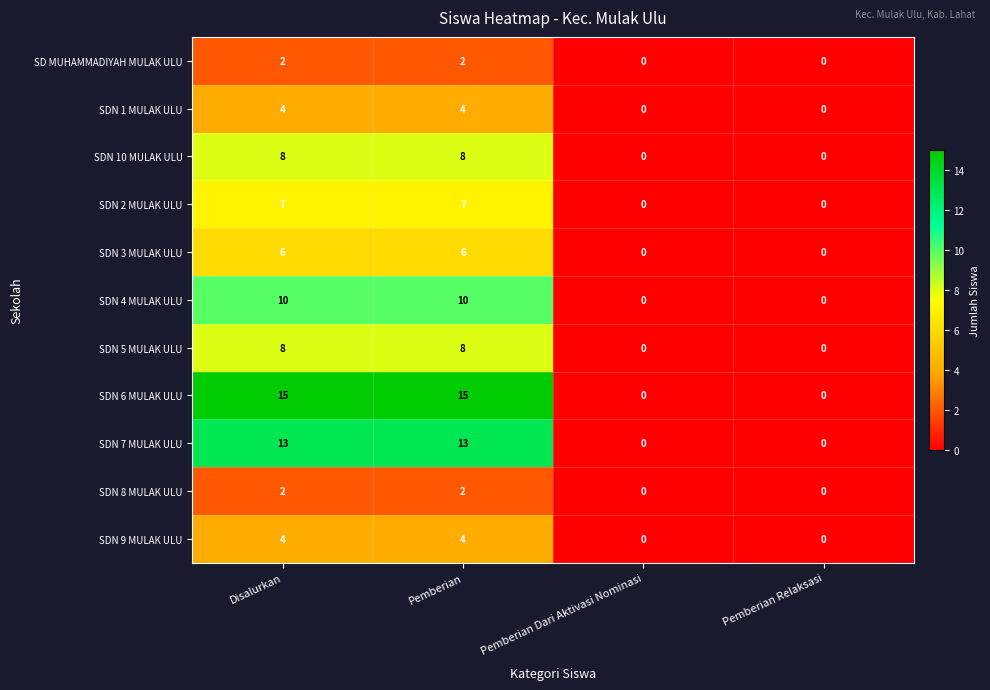

Is it true that SDN 8 MULAK ULU equals 0 at Pemberian Dari Aktivasi Nominasi?

True